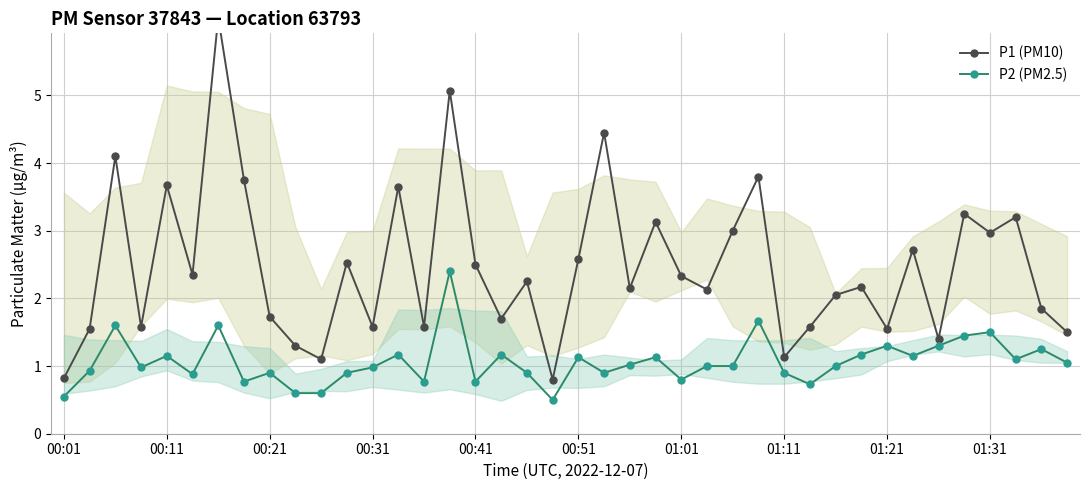

At 17, list the series in order from smallest to largest.

P2 (PM2.5), P1 (PM10)